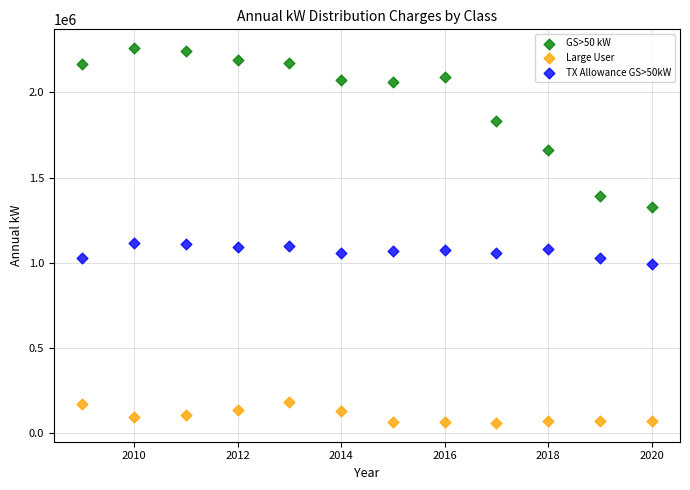

What are all the series names shown in the legend?

GS>50 kW, Large User, TX Allowance GS>50kW